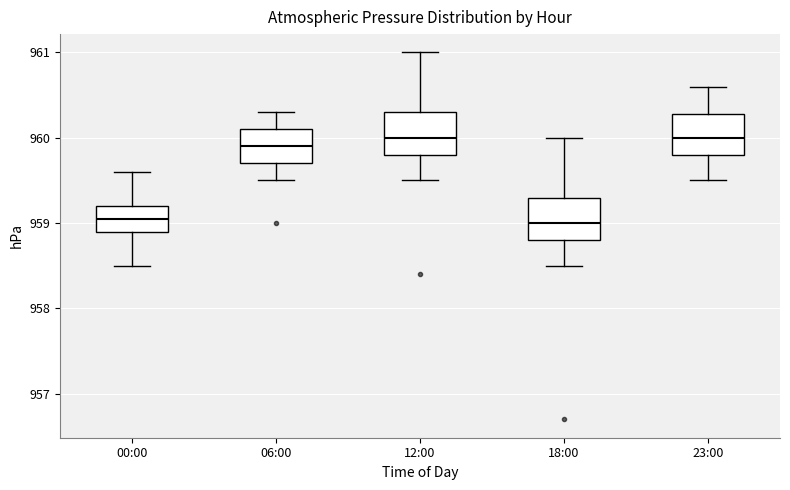

Where is the upper edge of the box for 18:00 on the y-axis? The values are not printed on the chart, so give them approximately, as read against the axis.

959.3